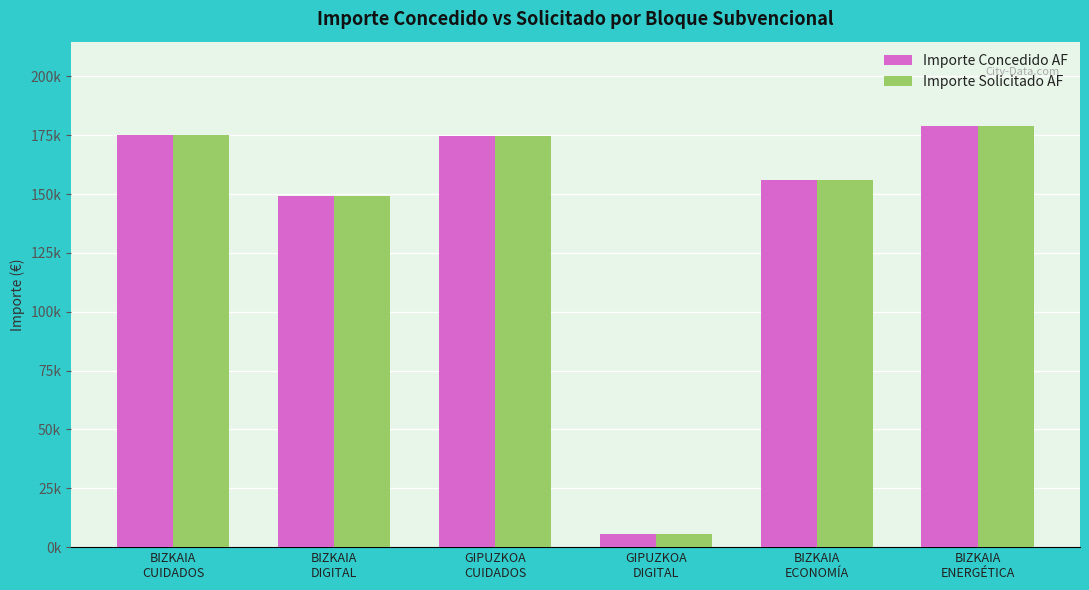

Between BIZKAIA
CUIDADOS and BIZKAIA
ENERGÉTICA, which series saw the biggest shift?

Importe Concedido AF